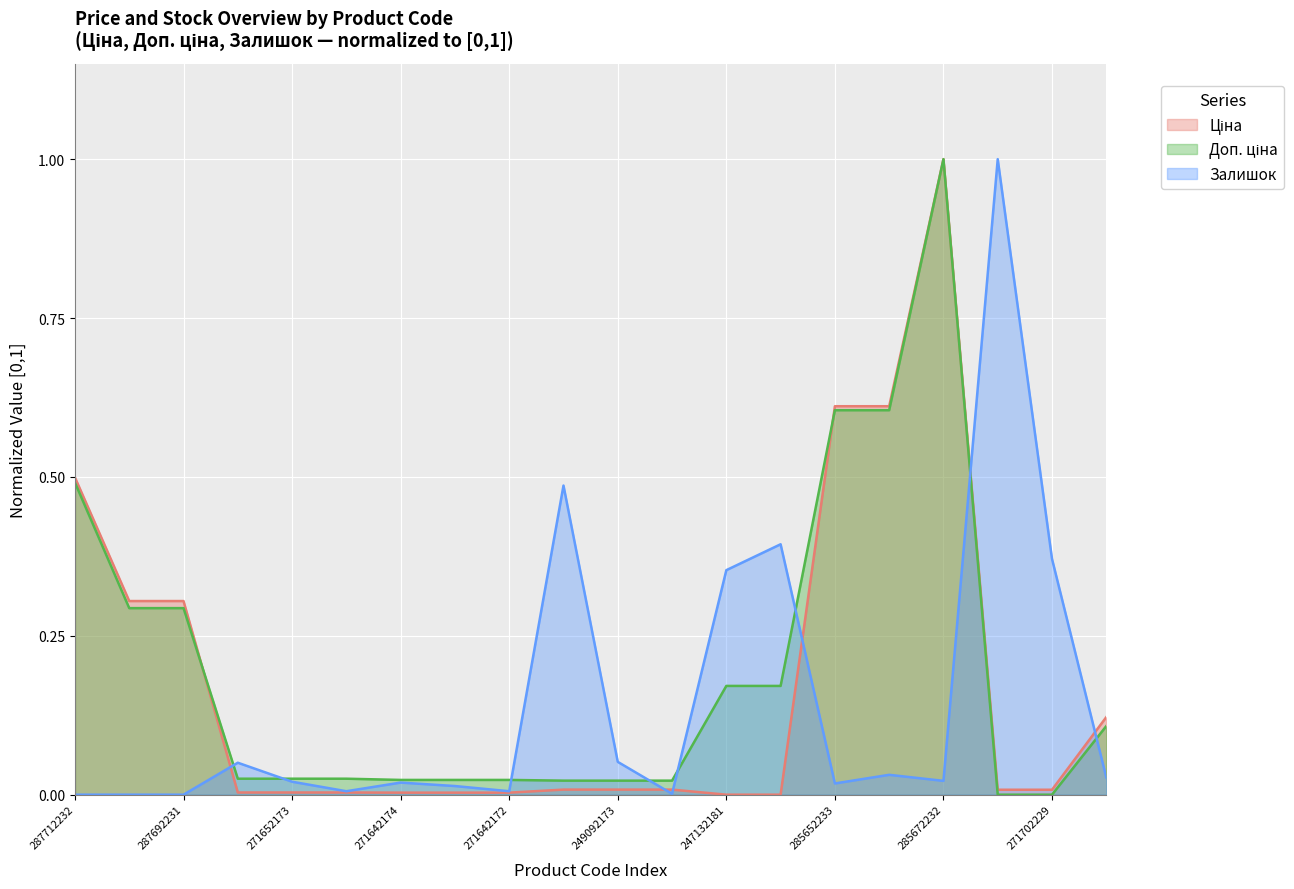

Reading left to right, transcribe all the data shown in this chart.

Ціна: 0.5	0.3	0.3	0.0	0.0	0.0	0.0	0.0	0.0	0.0	0.0	0.0	0.0	0.0	0.6	0.6	1.0	0.0	0.0	0.1
Доп. ціна: 0.5	0.3	0.3	0.0	0.0	0.0	0.0	0.0	0.0	0.0	0.0	0.0	0.2	0.2	0.6	0.6	1.0	0.0	0.0	0.1
Залишок: 0.0	0.0	0.0	0.1	0.0	0.0	0.0	0.0	0.0	0.5	0.1	0.0	0.4	0.4	0.0	0.0	0.0	1.0	0.4	0.0